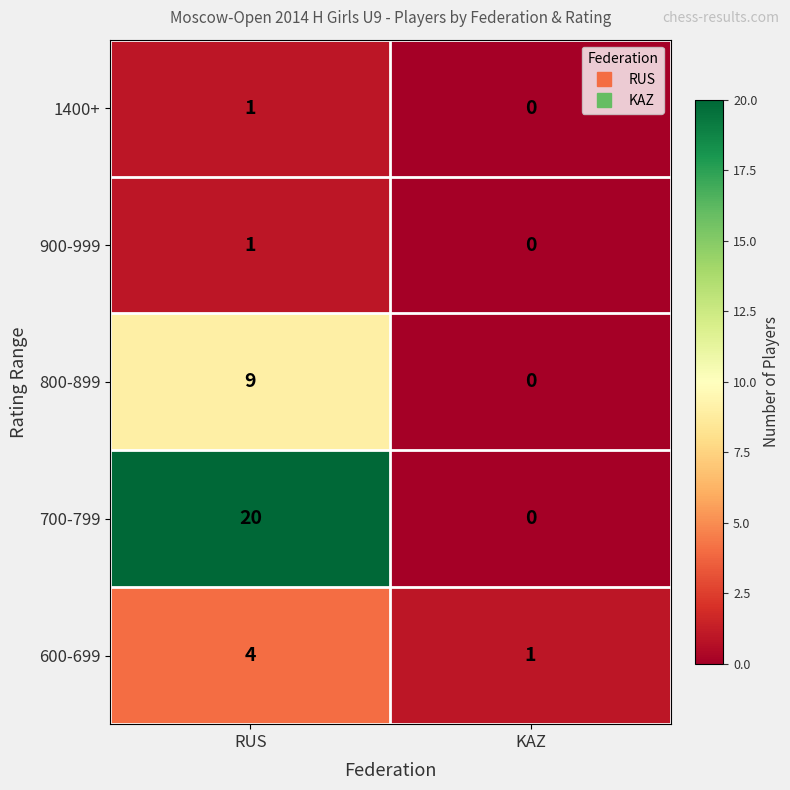

What is the total value across all series at RUS?

35